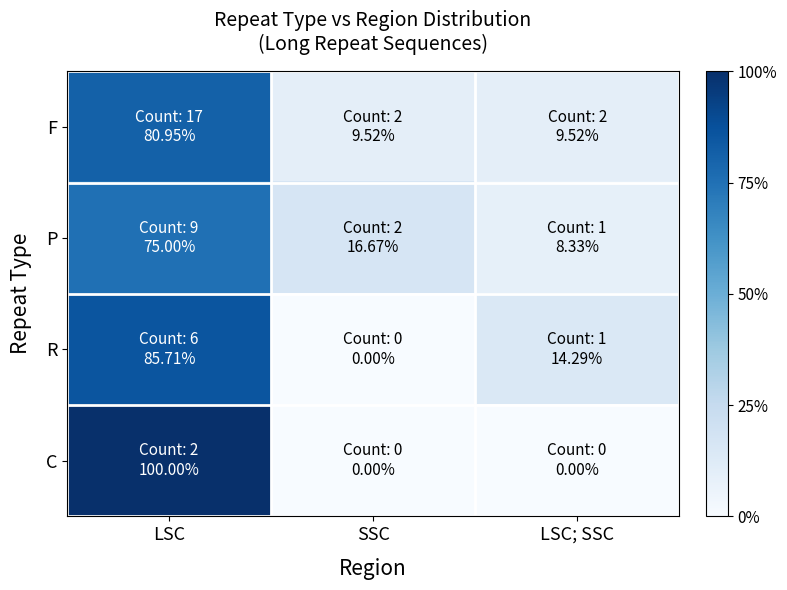

Reading left to right, transcribe all the data shown in this chart.

F: LSC=0.8	SSC=0.1	LSC; SSC=0.1
P: LSC=0.8	SSC=0.2	LSC; SSC=0.1
R: LSC=0.9	SSC=0.0	LSC; SSC=0.1
C: LSC=1.0	SSC=0.0	LSC; SSC=0.0